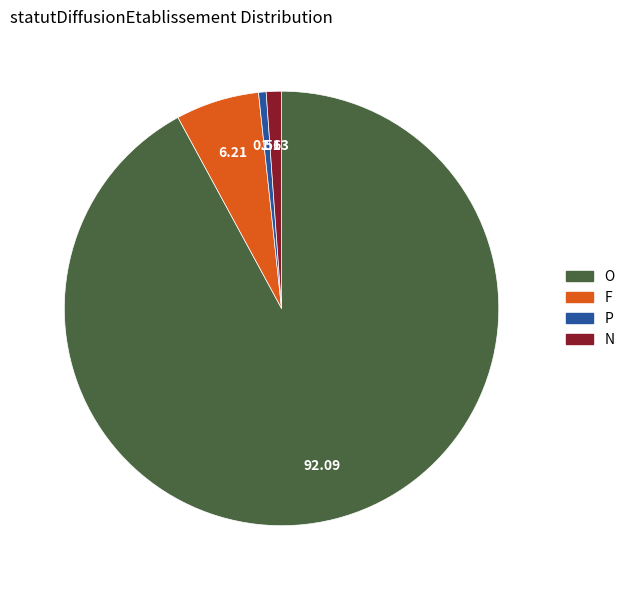

How many slices are in this pie chart?

4